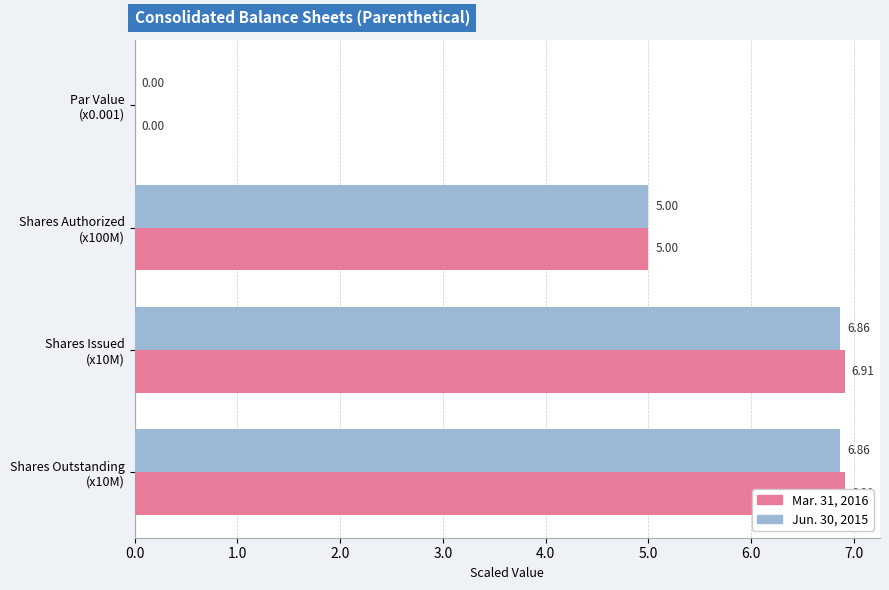

True or false: Jun. 30, 2015 has a value of 0.0 at Par Value (x0.001).

False